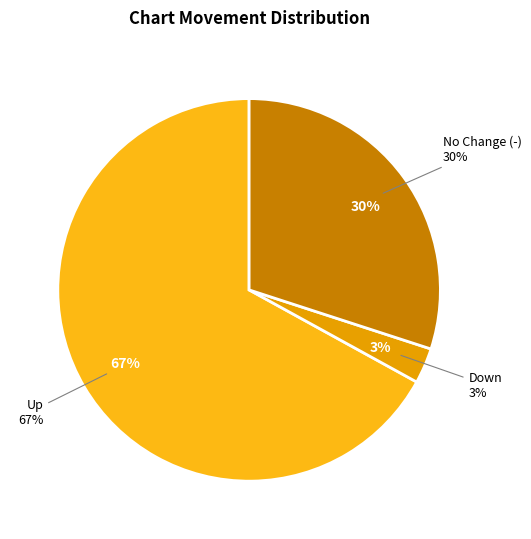

Rank the categories by value from lowest to highest.

down, -, up